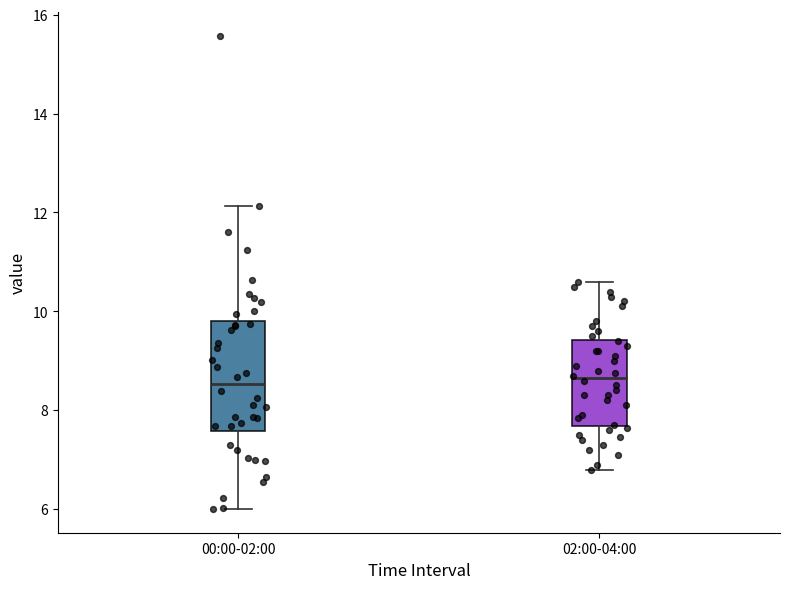

Reading left to right, read every box against the y-axis: the position of its median line, the range the box covers, and the ends of its whiskers. The values are not printed on the chart, so give them approximately, as read against the axis.

00:00-02:00: median 8.6, box 7.6 to 9.8, whiskers 6.0 to 12.2
02:00-04:00: median 8.6, box 7.6 to 9.4, whiskers 6.8 to 10.6